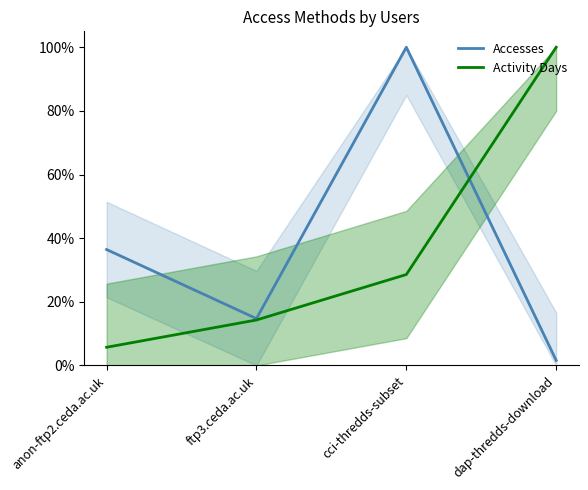

Which category has the lowest value in the Accesses series?

dap-thredds-download